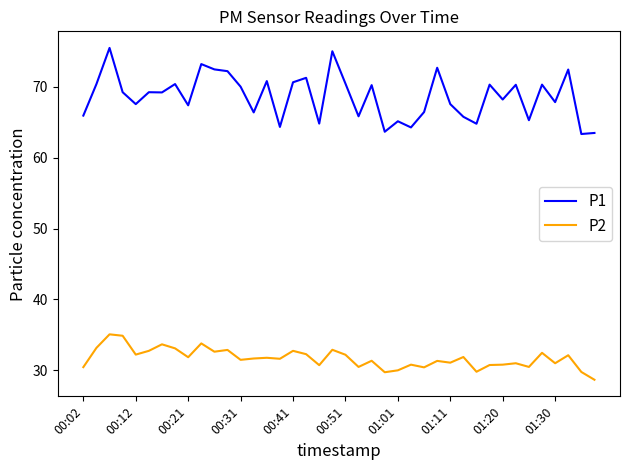

In P1, how many points are lower than both neighbors (excluding endpoints)?

14